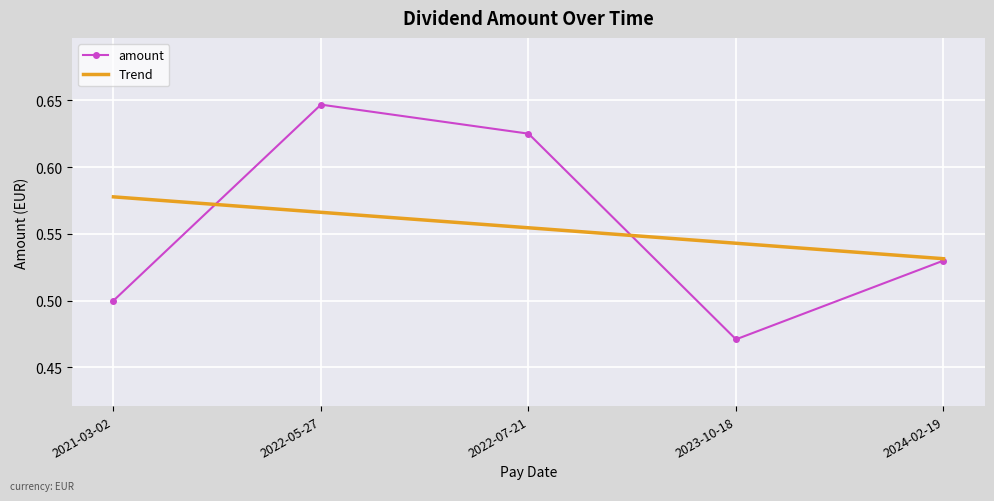

What position from the right is 2022-05-27?

4